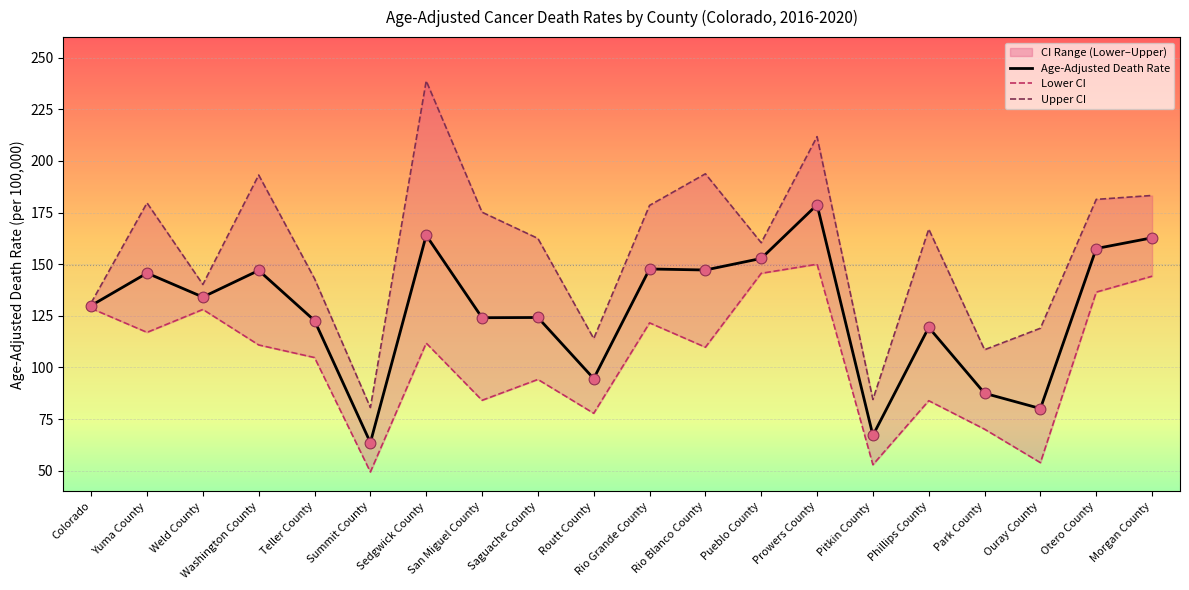

Which series reaches the minimum Y coordinate?

Lower CI